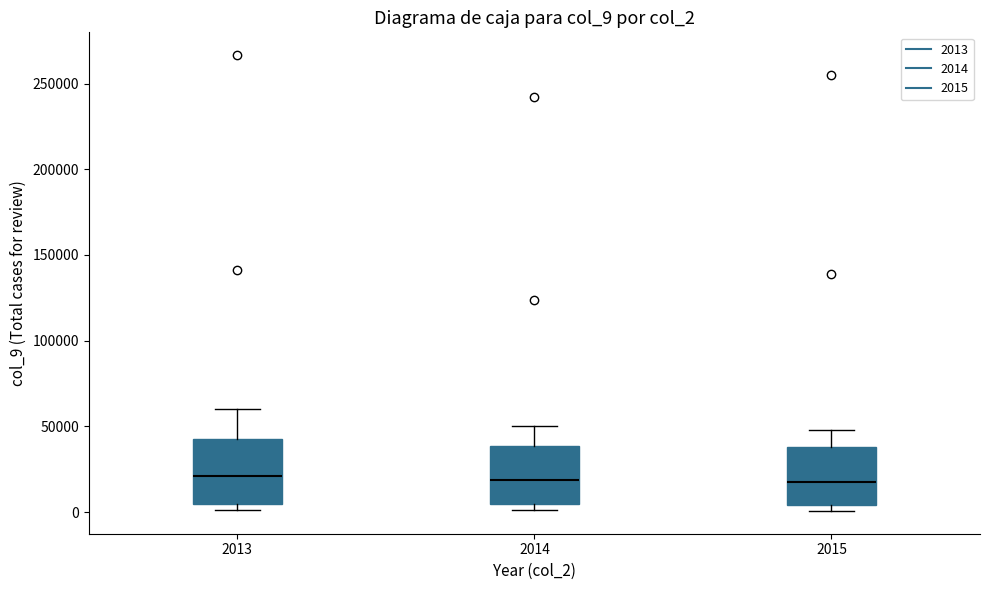

Reading left to right, transcribe this box plot: for each box, give where its median line is, the range the box spans, and where its two whiskers end, as read against the y-axis. The values are not printed on the chart, so give them approximately, as read against the axis.

2013: median 20000, box 5000 to 45000, whiskers 0 to 60000
2014: median 20000, box 5000 to 40000, whiskers 0 to 50000
2015: median 20000, box 5000 to 40000, whiskers 0 to 50000